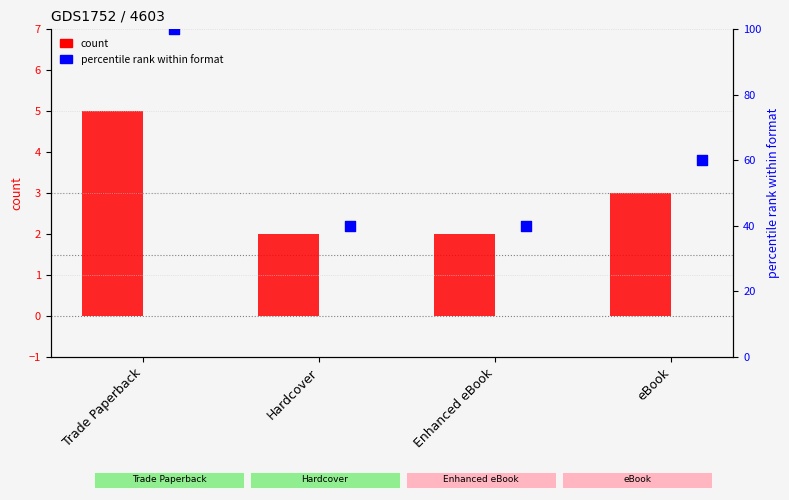

Which series contains the lowest Y value?

count